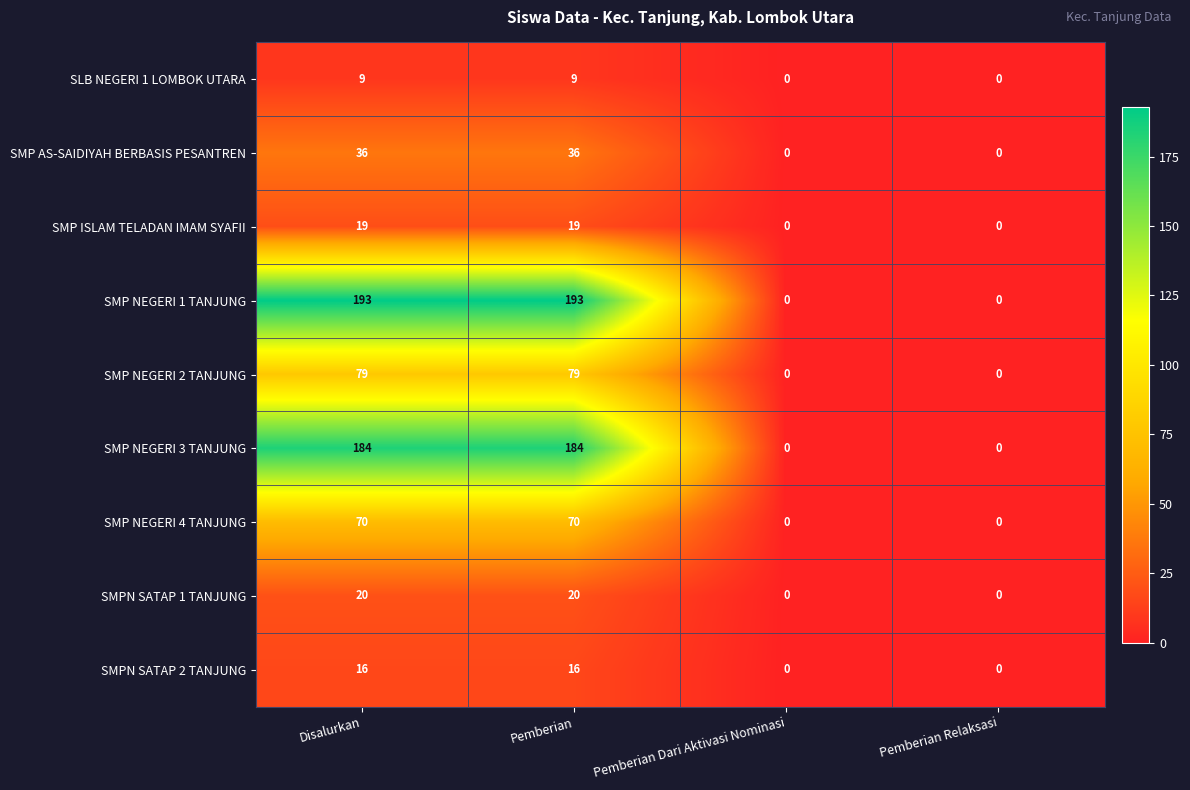

What is the total value across all series at Disalurkan?

626